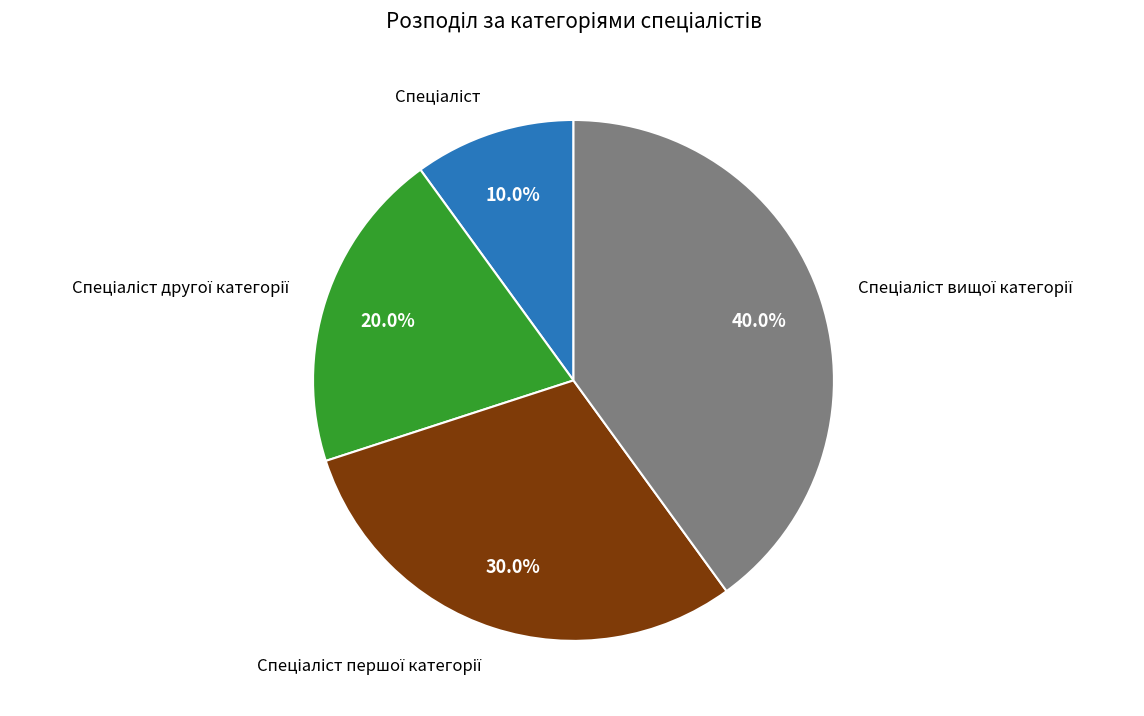

Does any single category account for the majority?

No